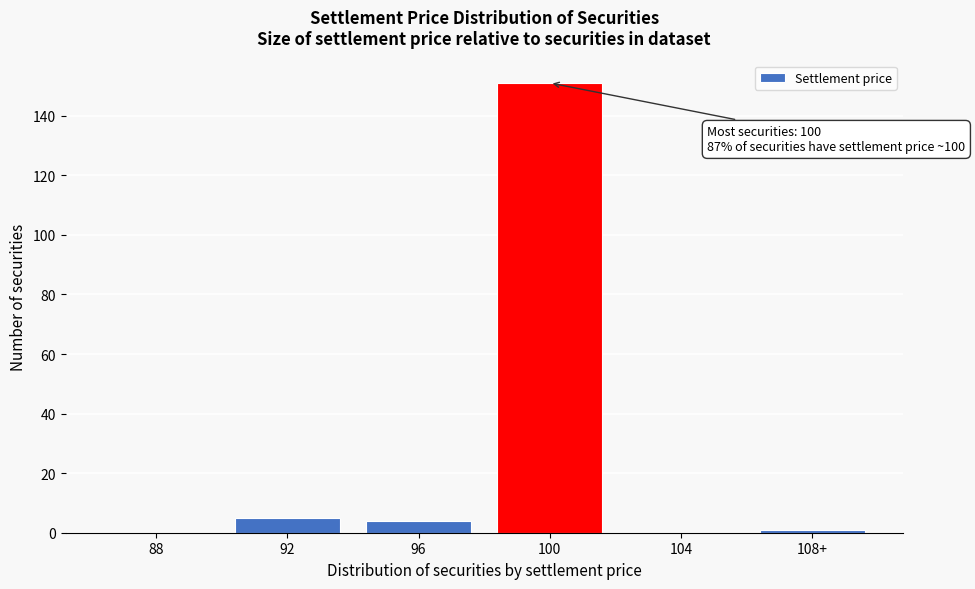

Reading left to right, transcribe all the data shown in this chart.

88=0	92=5	96=4	100=151	104=0	108+=1